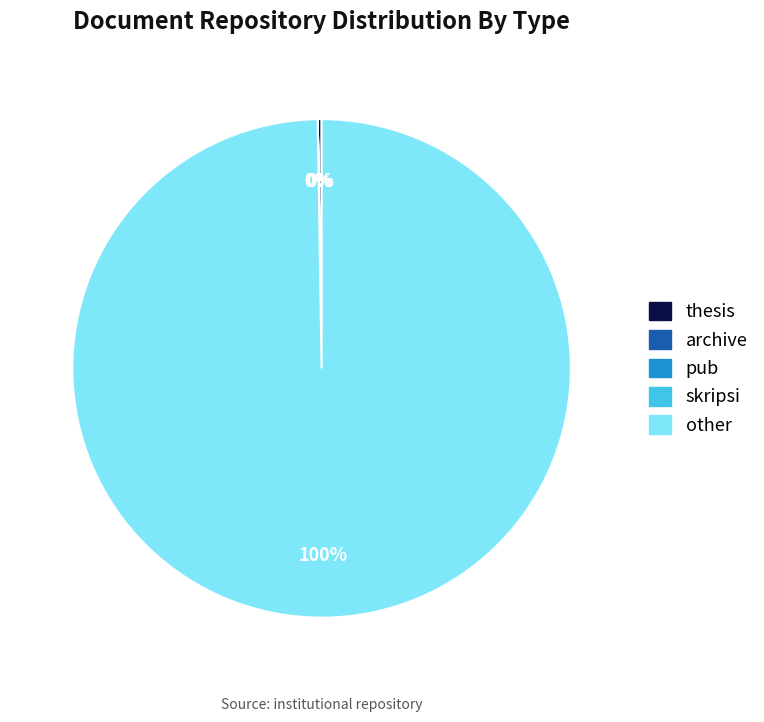

To the nearest percent, what is the average slice percentage?

20%